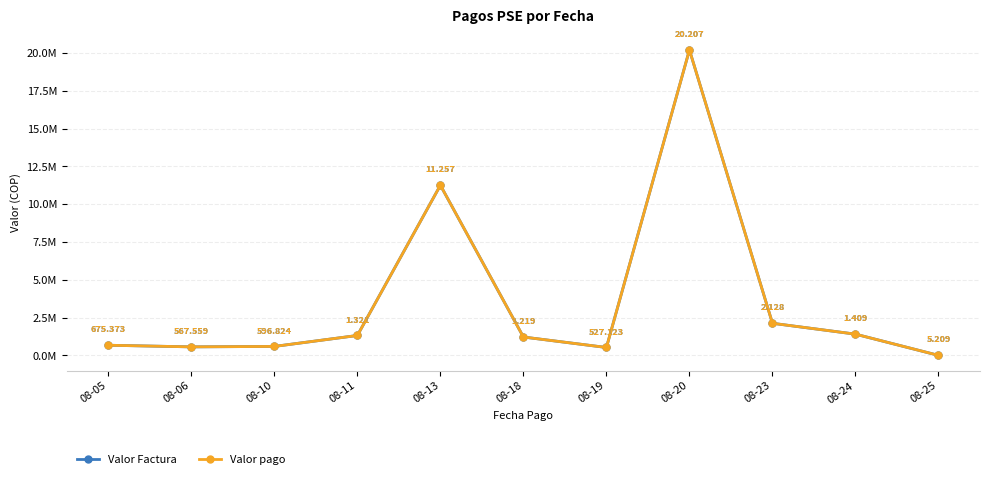

True or false: Valor Factura and Valor pago cross at least once.

False